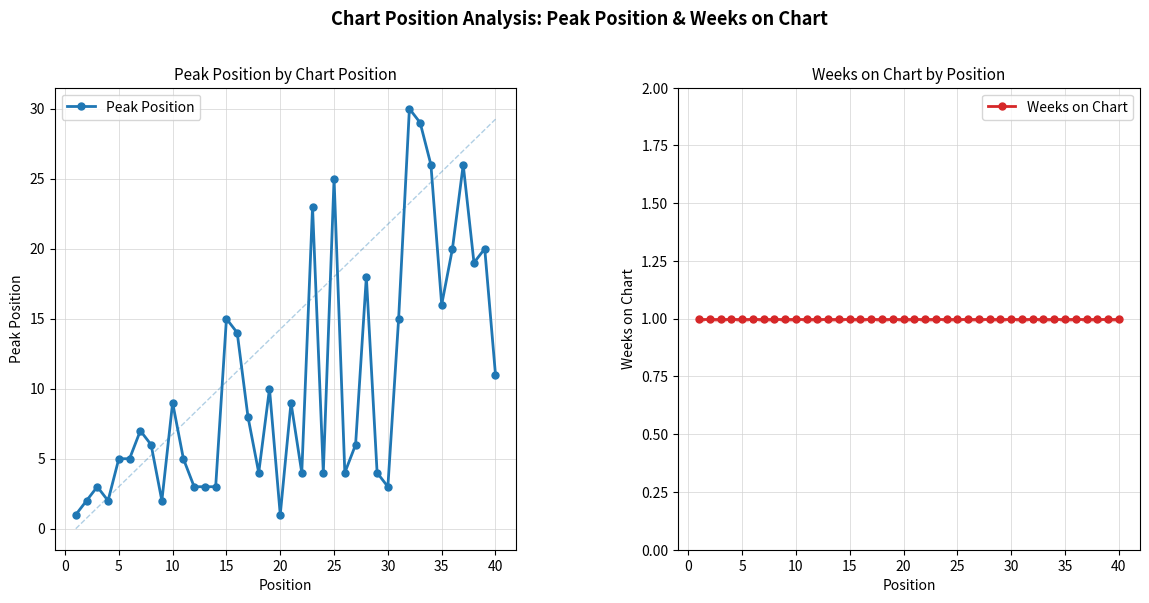

What is the minimum value for Peak Position?

1